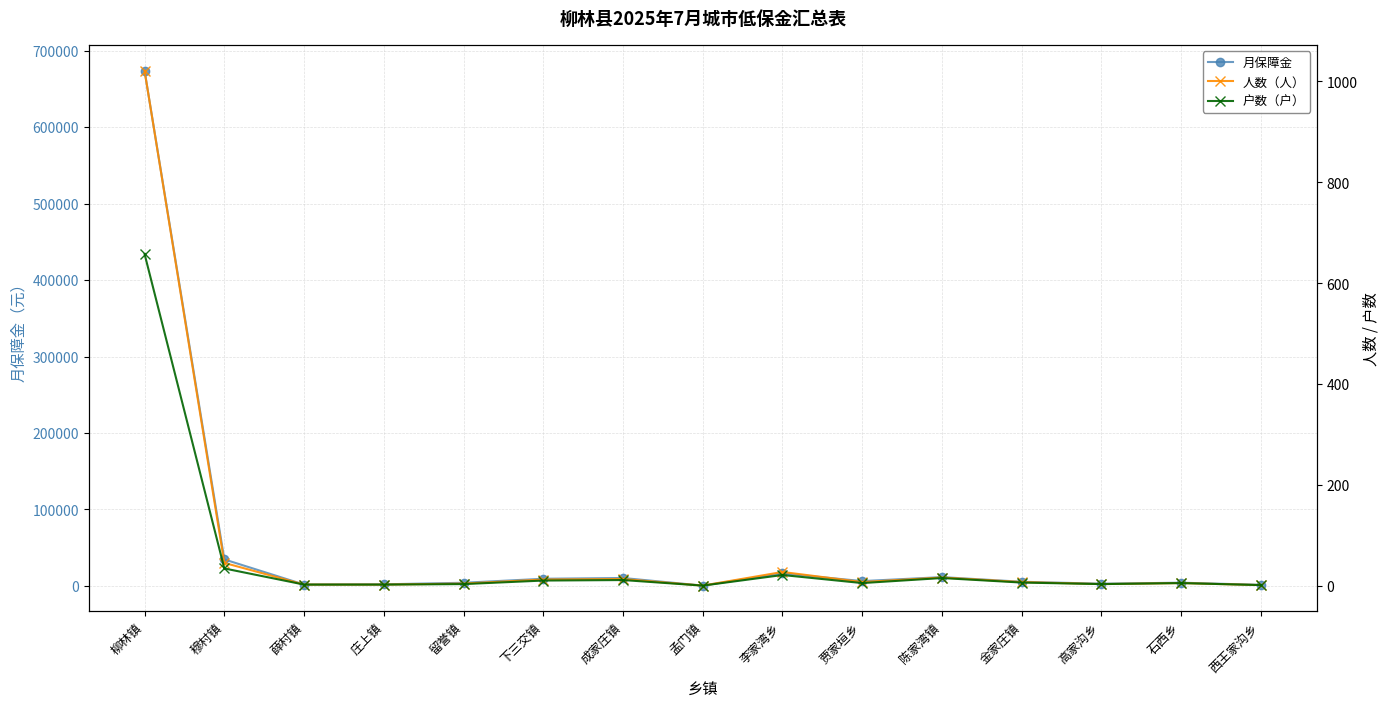

How many lines are shown in the chart?

3